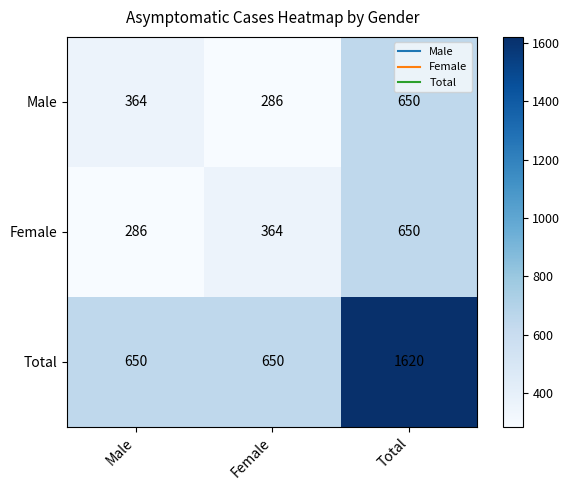

What is the average value of the Total series?

973